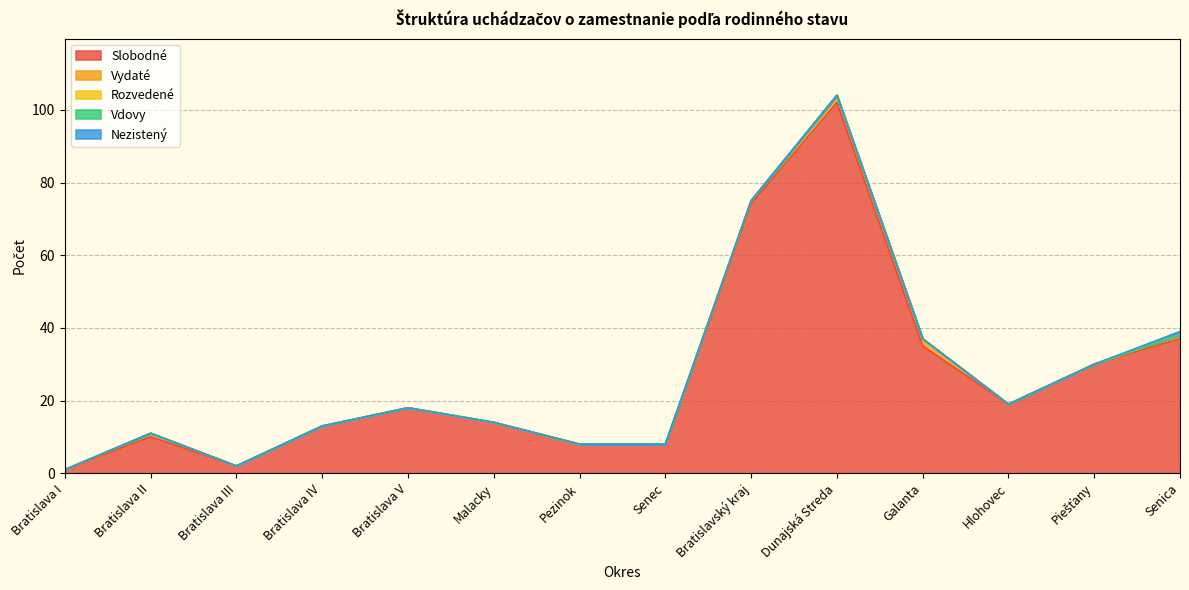

How many data points in Vydaté are above 0?

5